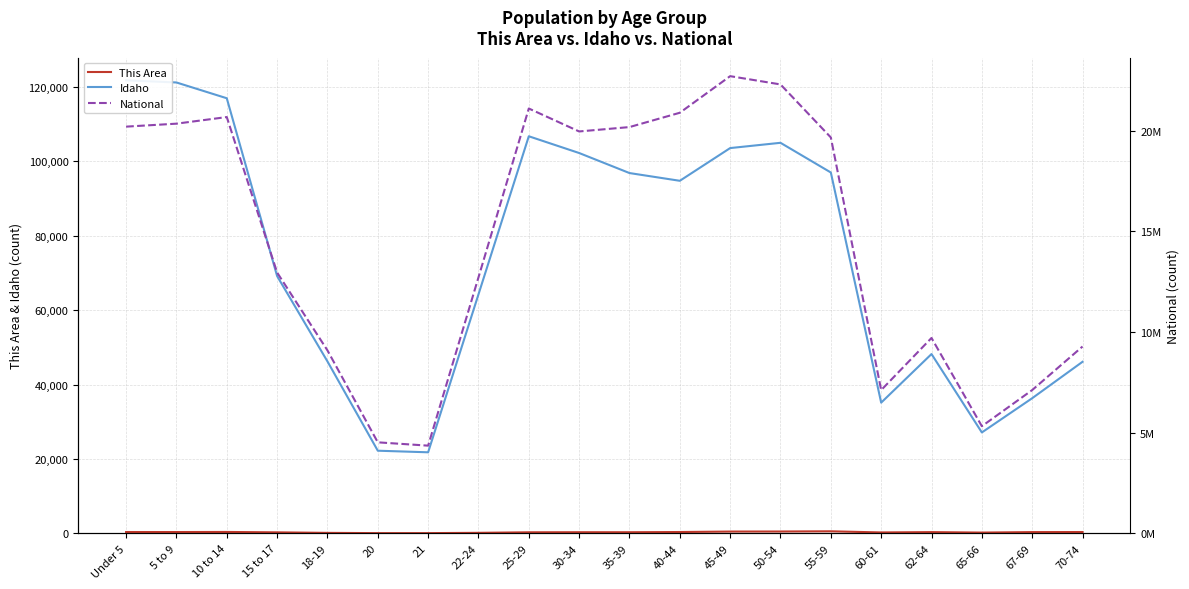

The value of Idaho at 22-24 is 38274. True or false?

False